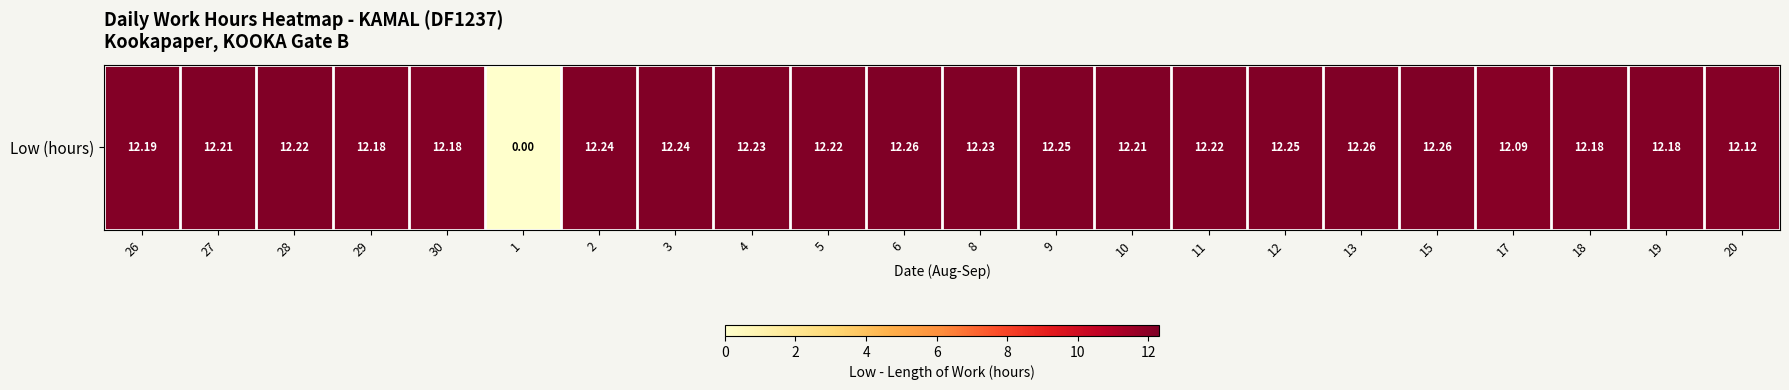

At which category does the chart reach its peak across all series?

6